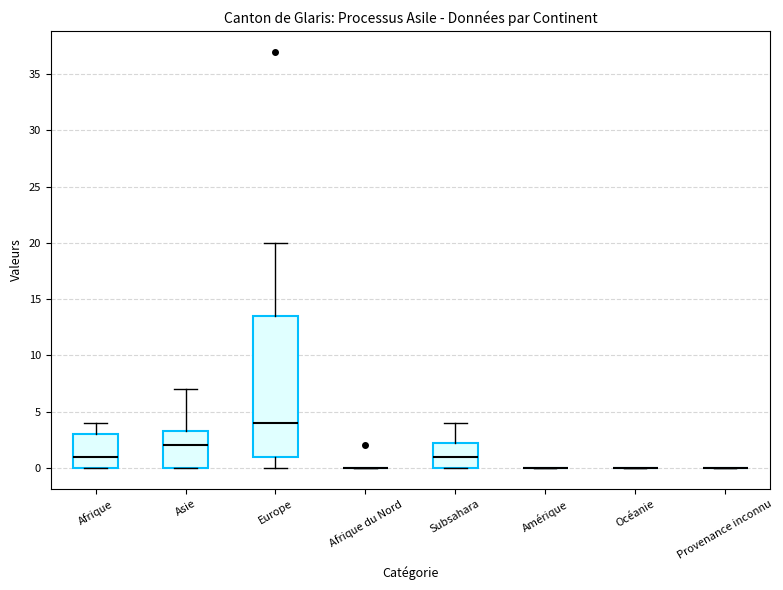

Reading left to right, transcribe this box plot: for each box, give where its median line is, the range the box spans, and where its two whiskers end, as read against the y-axis. The values are not printed on the chart, so give them approximately, as read against the axis.

Afrique: median 1.0, box 0.0 to 3.0, whiskers 0.0 to 4.0
Asie: median 2.0, box 0.0 to 3.5, whiskers 0.0 to 7.0
Europe: median 4.0, box 1.0 to 13.5, whiskers 0.0 to 20.0
Afrique du Nord: box collapsed to a line at 0.0, whiskers 0.0 to 0.0
Subsahara: median 1.0, box 0.0 to 2.5, whiskers 0.0 to 4.0
Amérique: box collapsed to a line at 0.0, whiskers 0.0 to 0.0
Océanie: box collapsed to a line at 0.0, whiskers 0.0 to 0.0
Provenance inconnu: box collapsed to a line at 0.0, whiskers 0.0 to 0.0